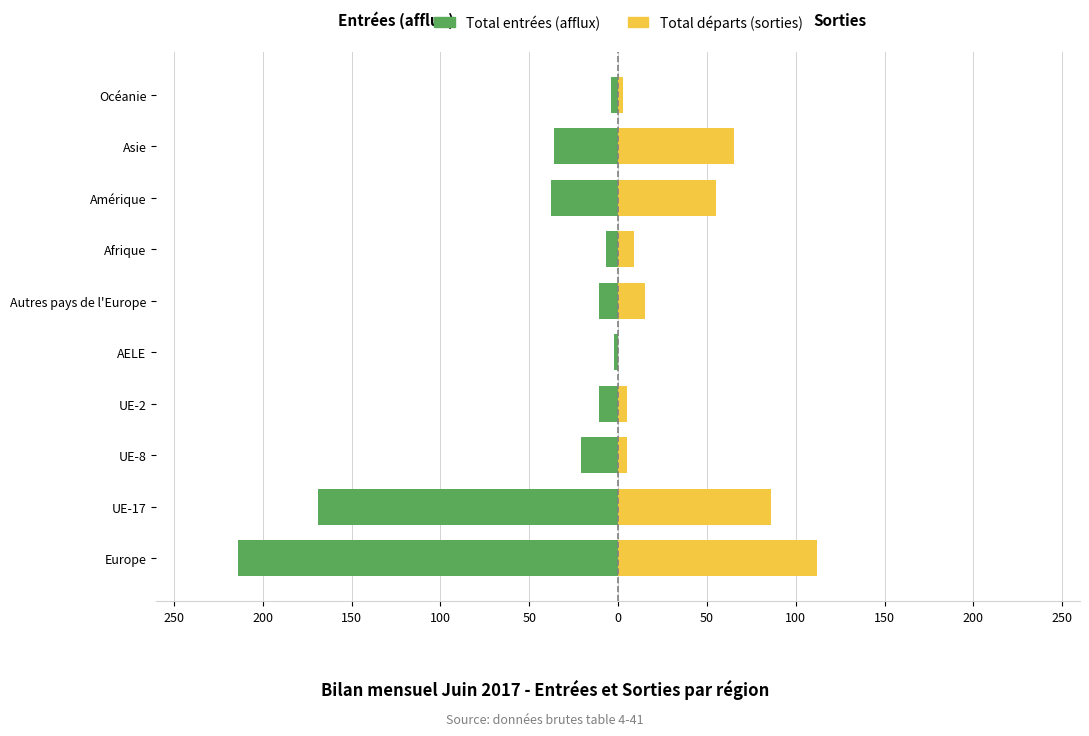

How many series are shown in this chart?

2